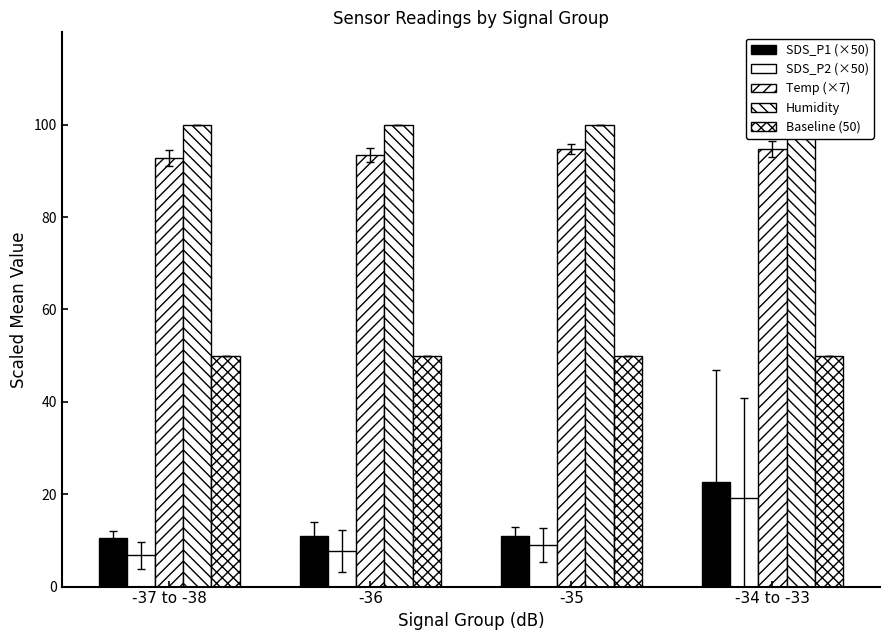

Which has a higher value, -34 to -33 or -35?

-34 to -33